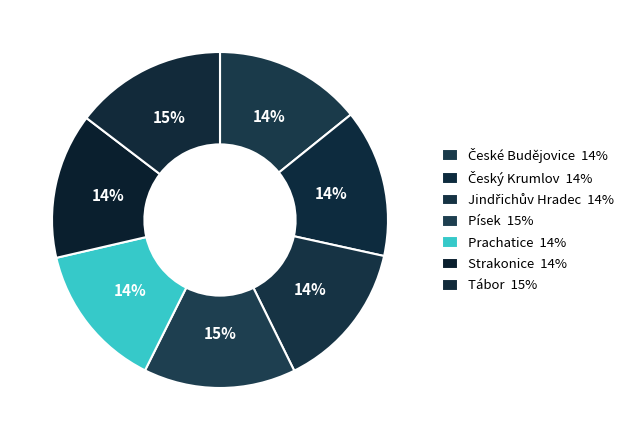

How many slices are in this pie chart?

7